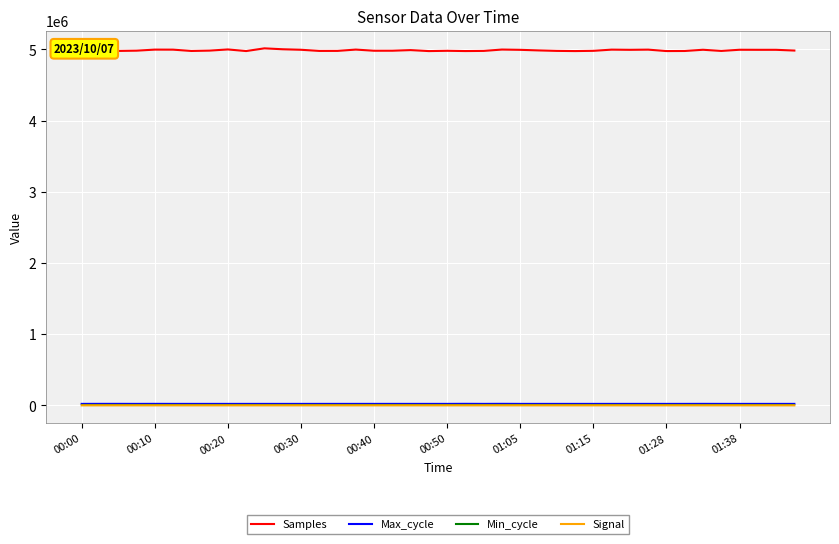

Which series has the largest total across all categories?

Samples